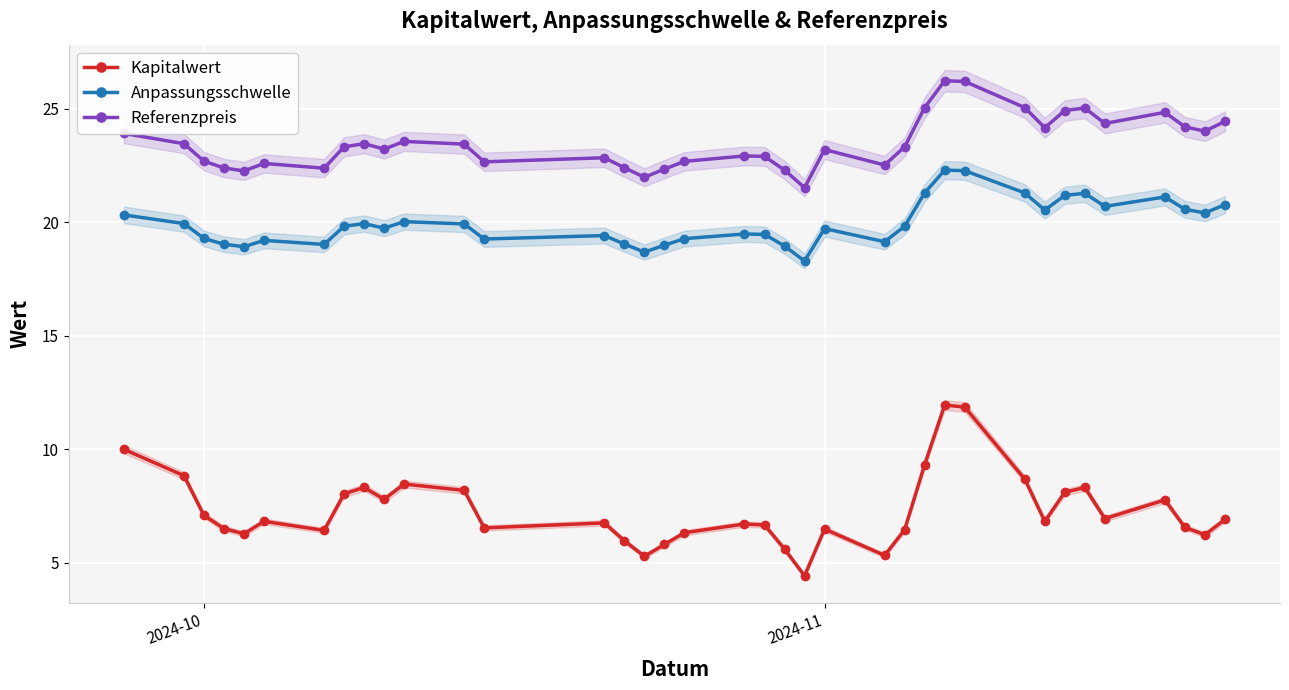

True or false: Kapitalwert has more than 0 points higher than both neighbors.

True